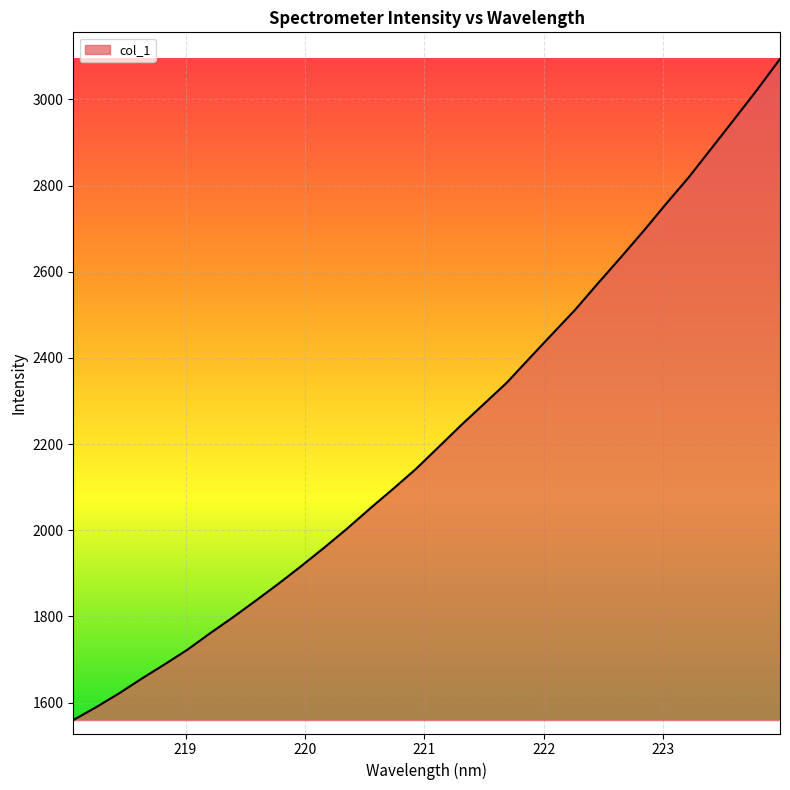

What is the maximum value shown in the chart?

3093.8